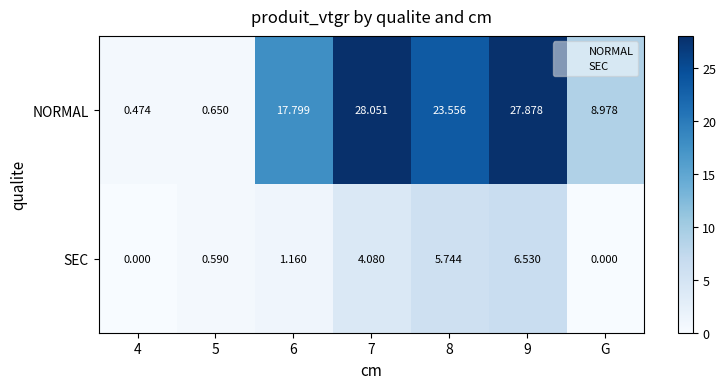

At how many categories does at least one series exceed 27?

2